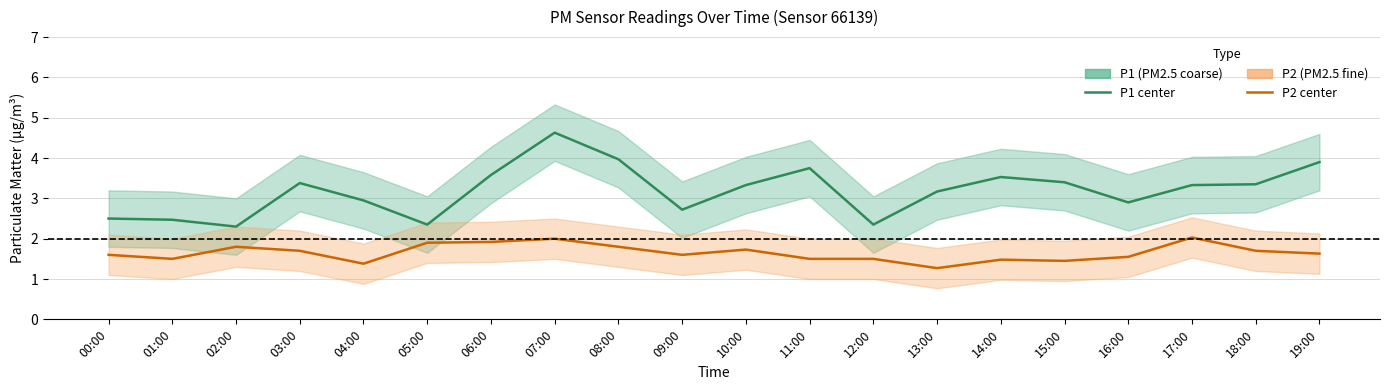

What is the approximate value of P1 at 15:00?

3.4